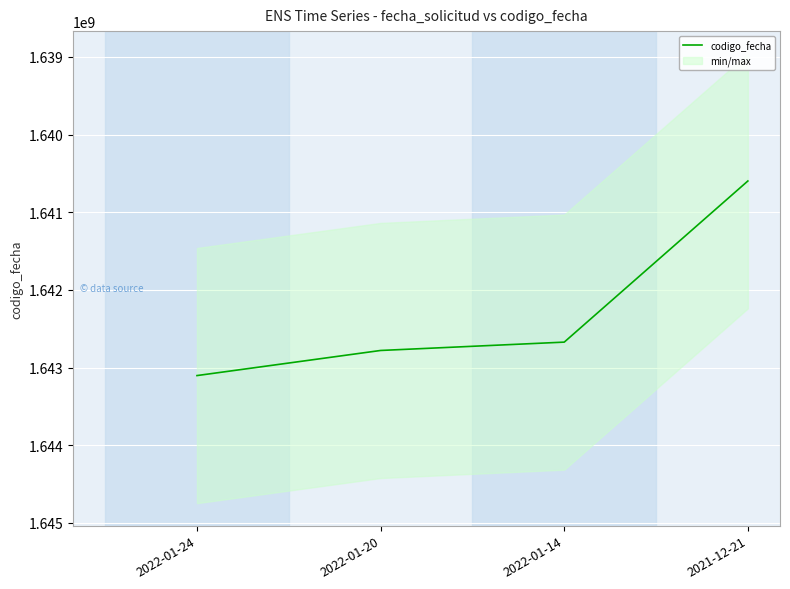

List the labels in order of value, smallest first.

2021-12-21, 2022-01-14, 2022-01-20, 2022-01-24